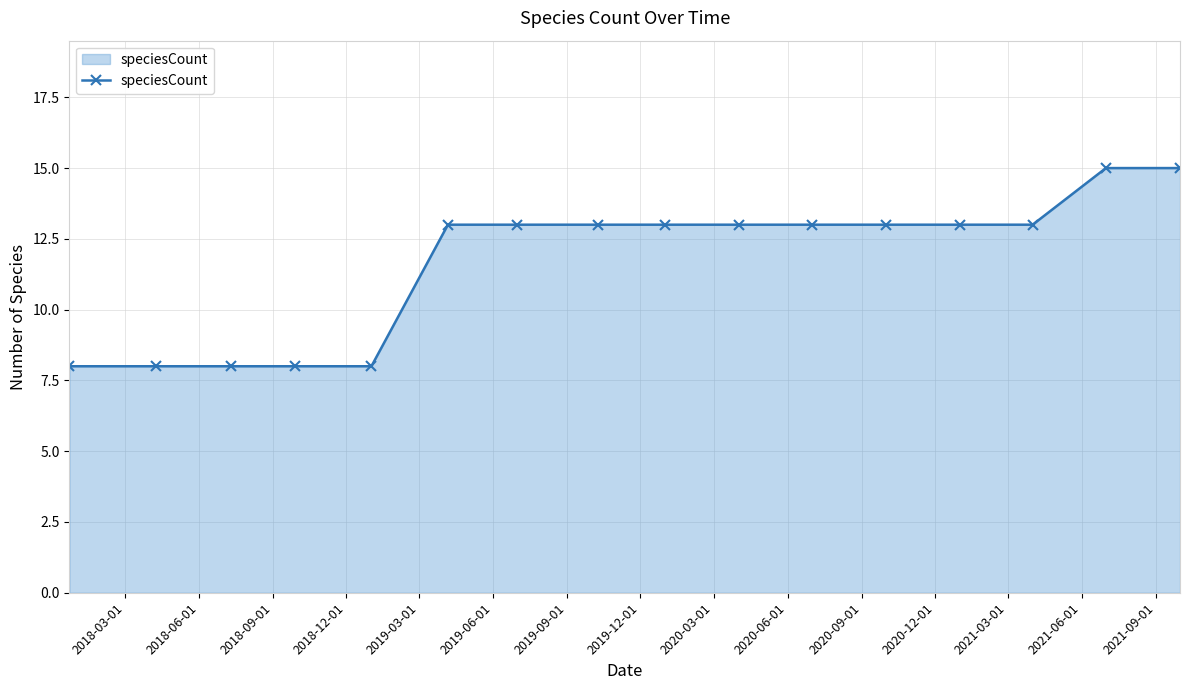

Does the chart have visible grid lines?

Yes